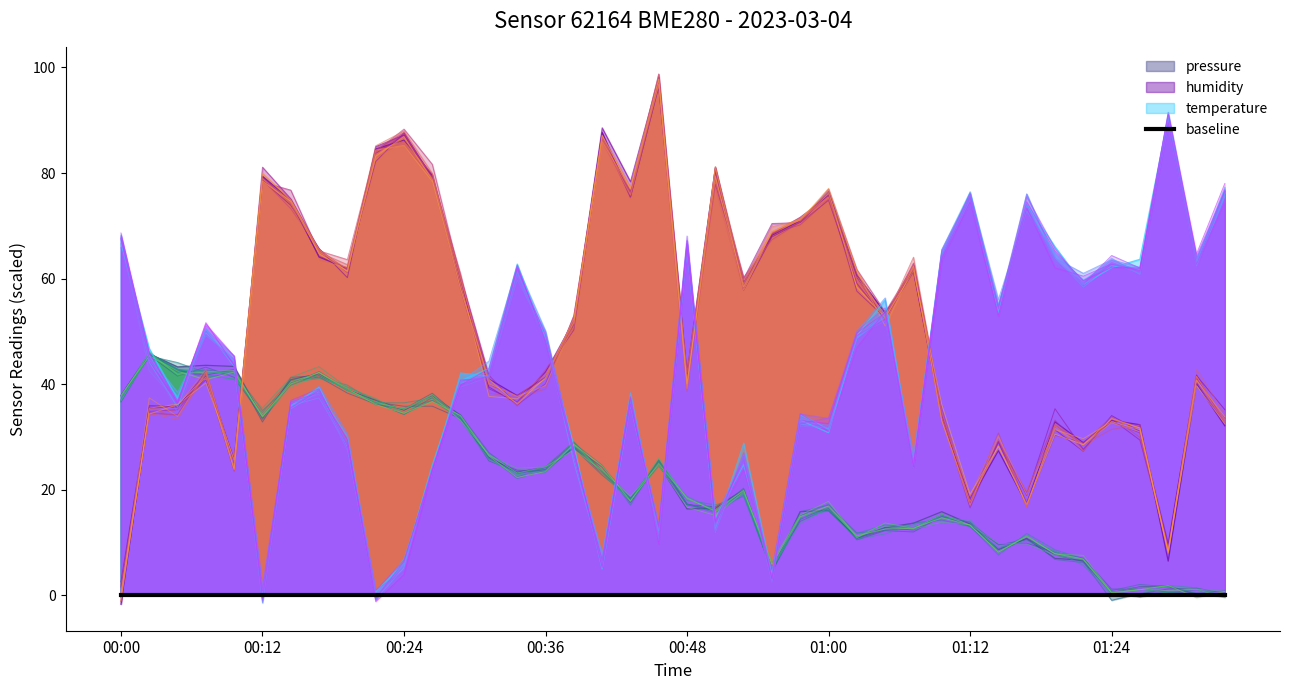

How many categories are shown in the chart?

40